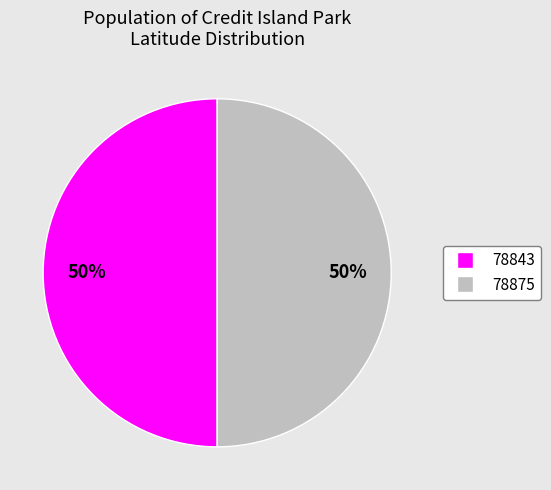

How many slices are in this pie chart?

2